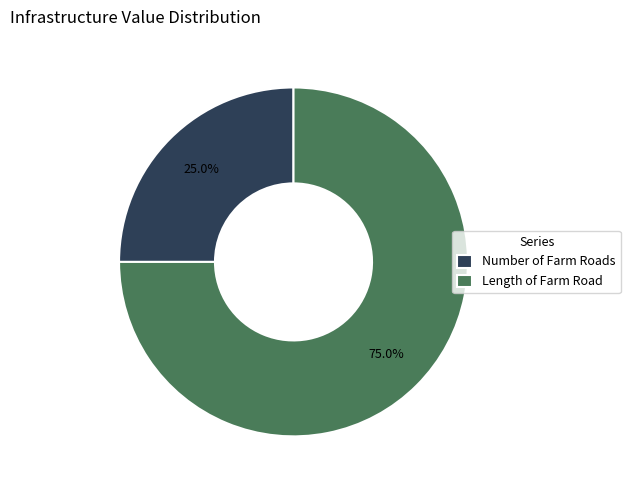

Between Number of Farm Roads and Length of Farm Road, which is larger?

Length of Farm Road